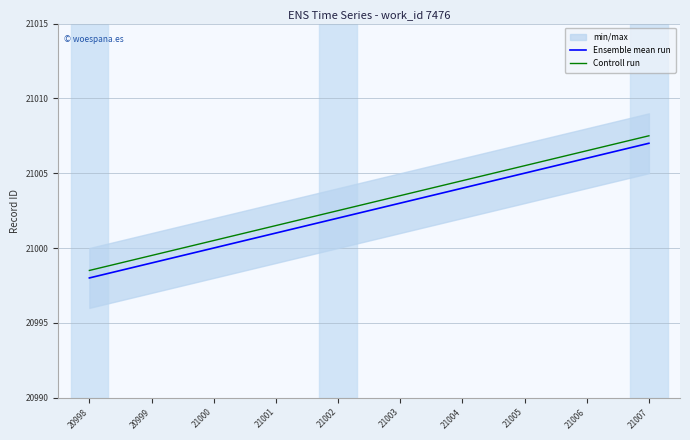

True or false: Ensemble mean run and Controll run cross at least once.

False